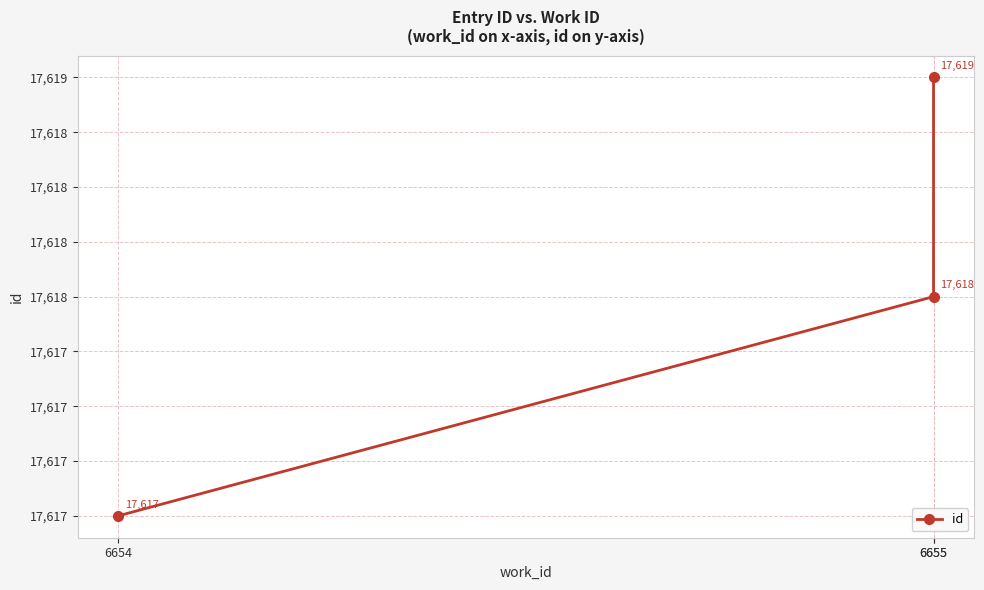

What is the change in value from 6655 to 6655?

+1